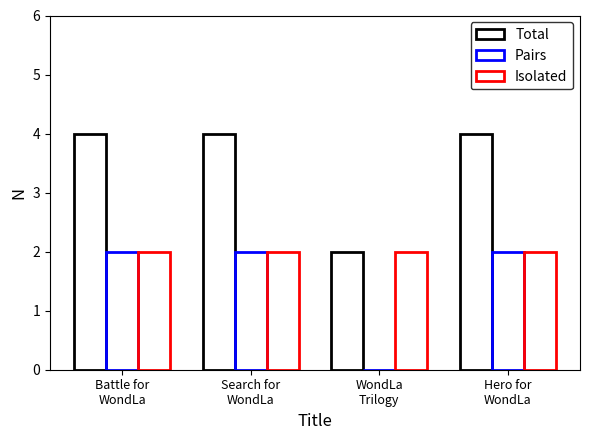

Is it true that Total equals 2 at Hero for
WondLa?

False